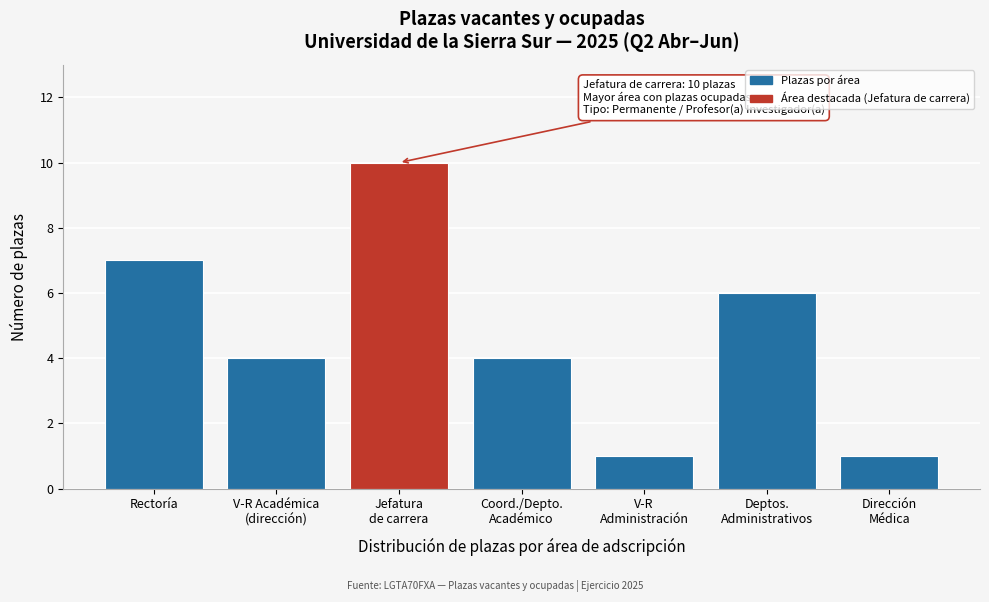

Reading left to right, list all the values displayed in this chart.

7	4	10	4	1	6	1